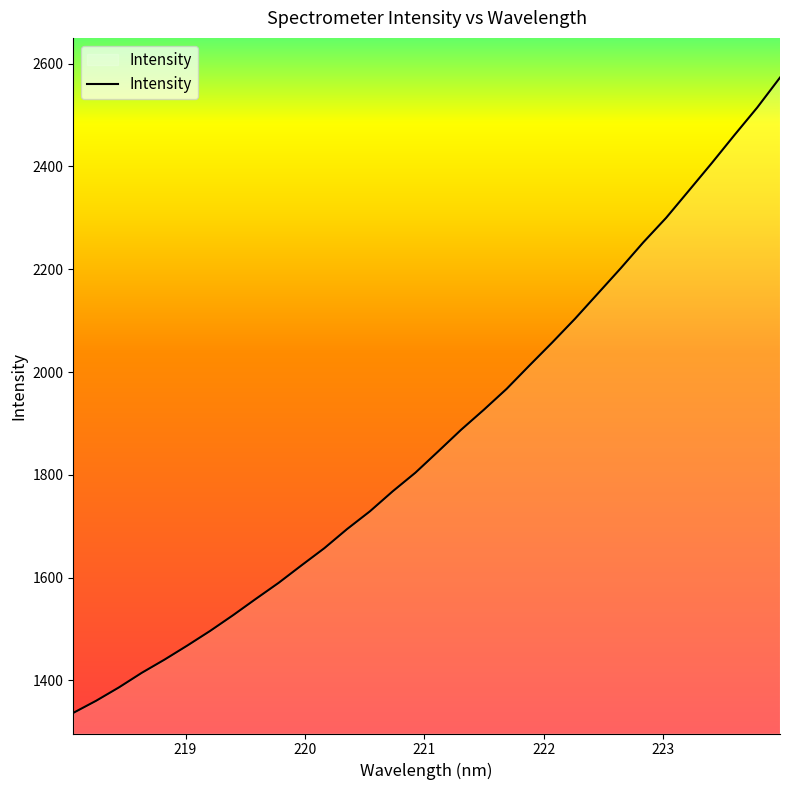

What is the difference between the maximum and minimum values?

1236.0